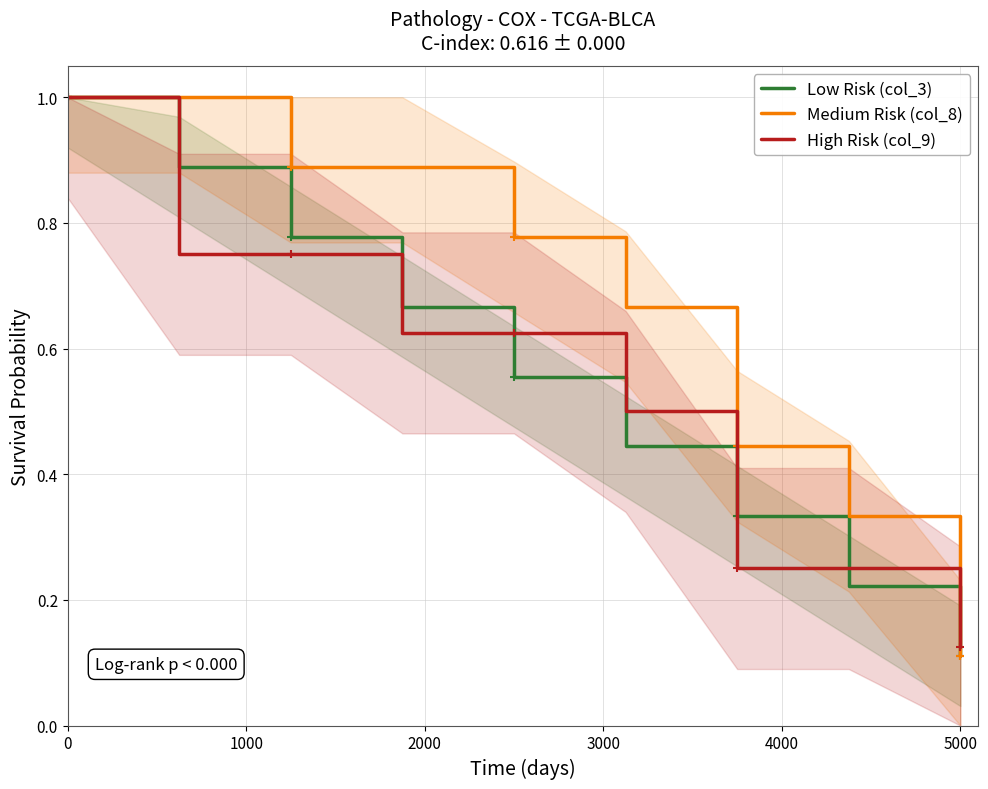

Where is Low Risk (col_3) nearest to the value 0?

5000